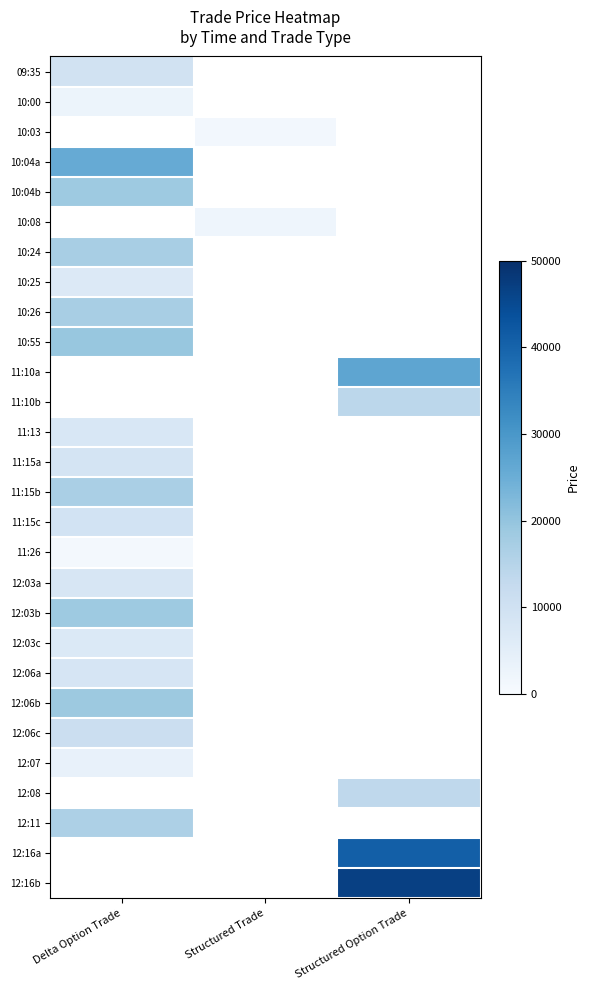

List the series in order of their peak value, lowest first.

11:26, 10:25, 12:06a, 11:15c, 10:04b, 10:08, 10:24, 10:00, 10:03, 12:07, 12:03c, 12:03a, 12:06c, 12:03b, 10:04a, 09:35, 10:26, 10:55, 11:10a, 11:10b, 11:13, 11:15a, 12:11, 11:15b, 12:06b, 12:08, 12:16a, 12:16b